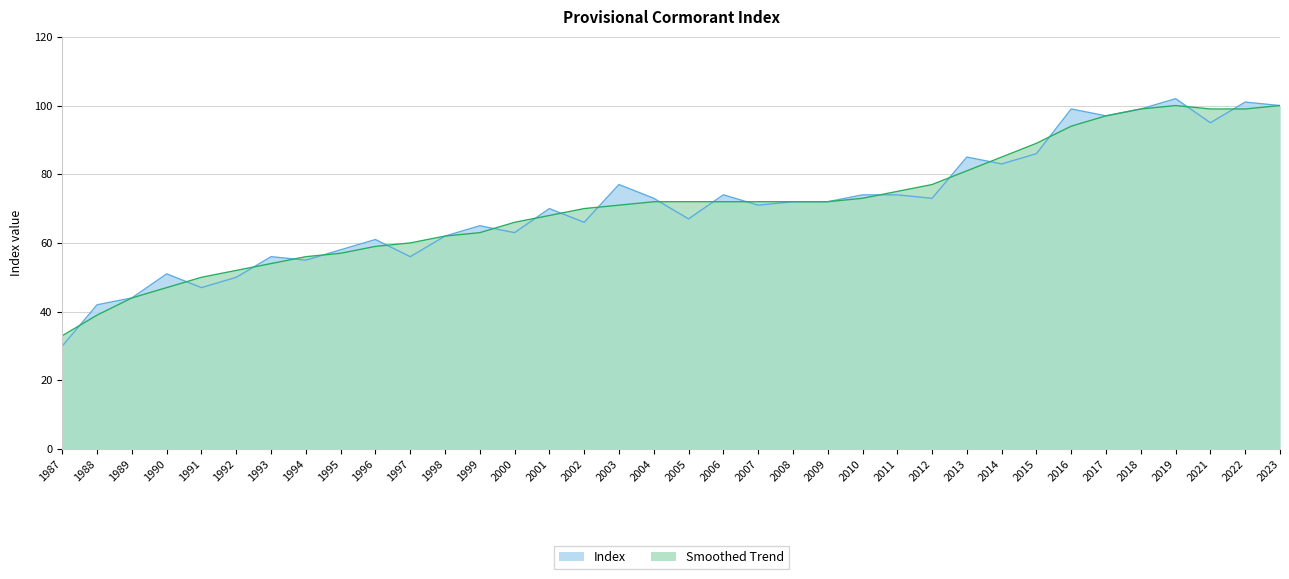

At which label does Index reach its peak?

2019